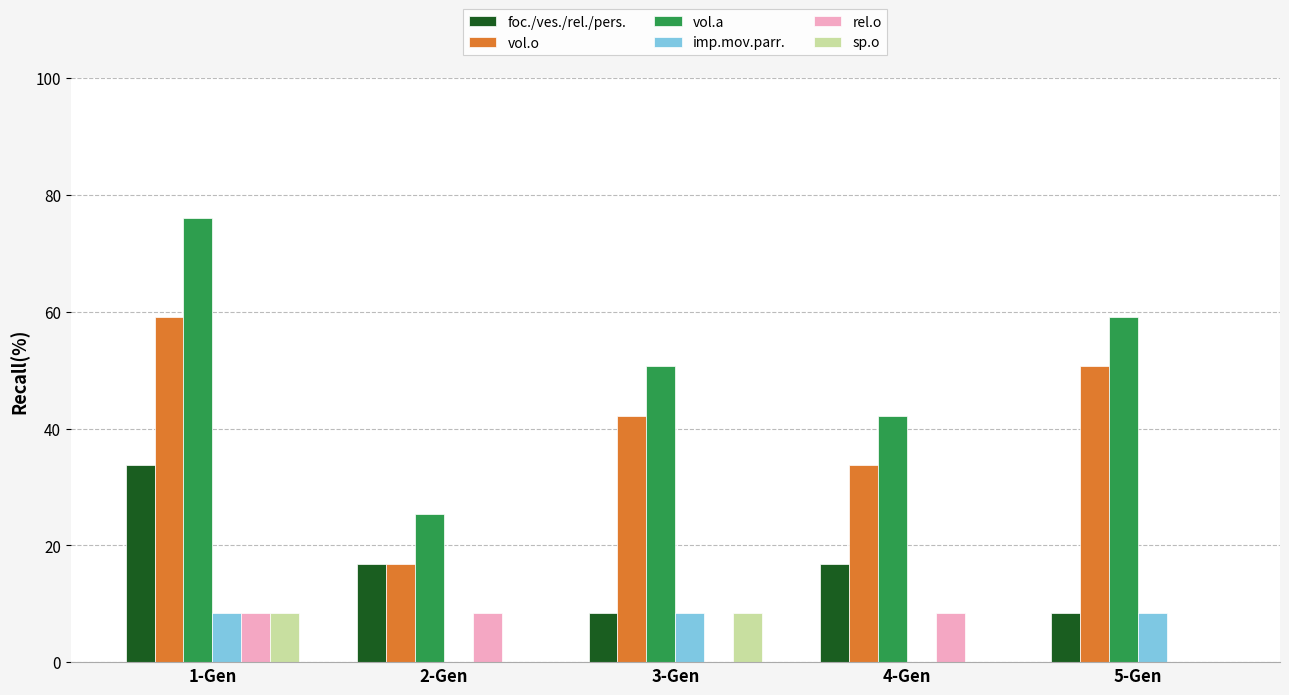

Is the value of foc./ves./rel./pers. at 5-Gen greater than the value of vol.o at 5-Gen?

No